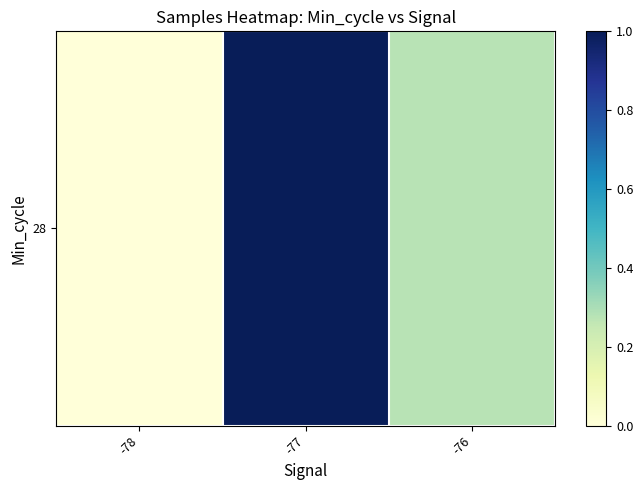

Reading left to right, list all the values displayed in this chart.

0.0	1.0	0.3